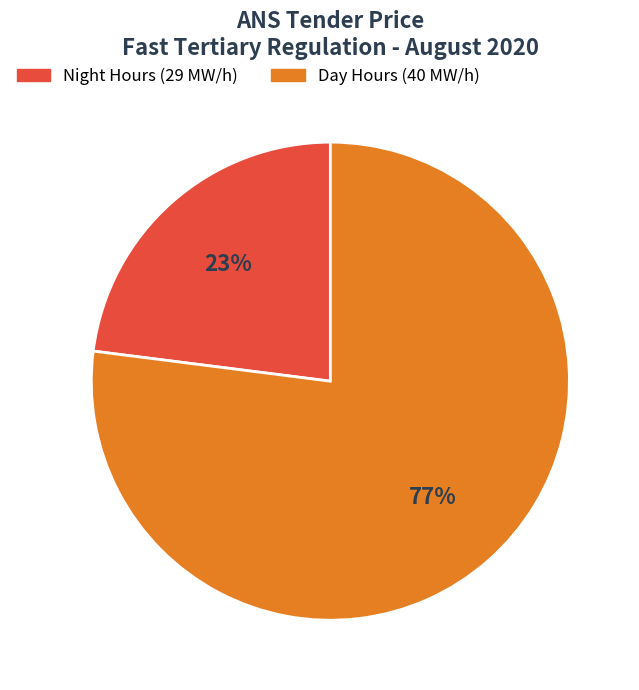

To the nearest percent, what is the difference between the largest and smallest slice percentages?

54%